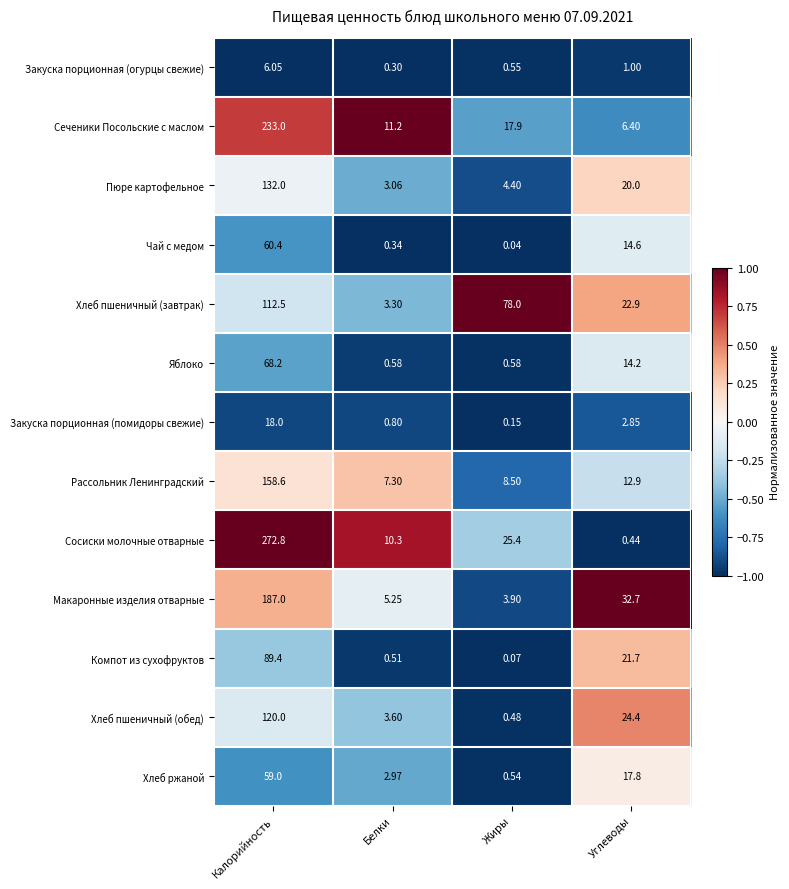

Is the value of Компот из сухофруктов at Углеводы greater than the value of Рассольник Ленинградский at Углеводы?

Yes